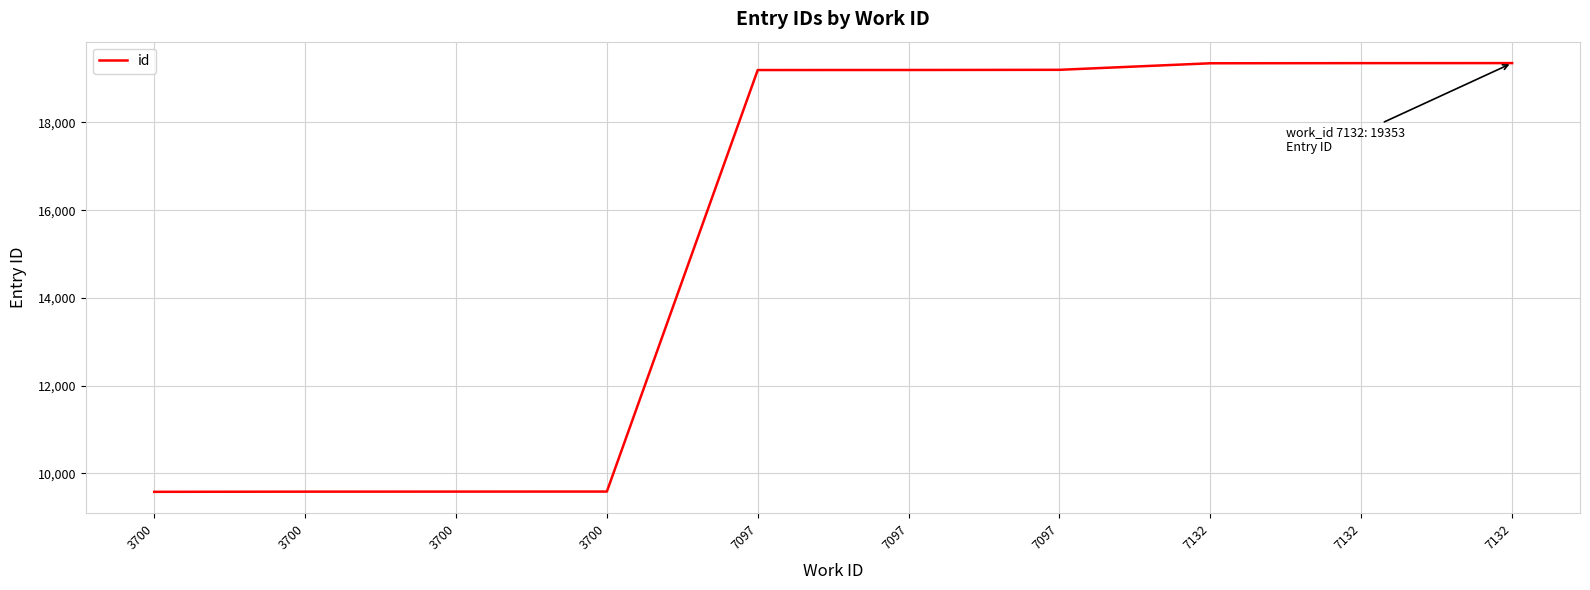

What is the difference between the maximum and second lowest values?

9768